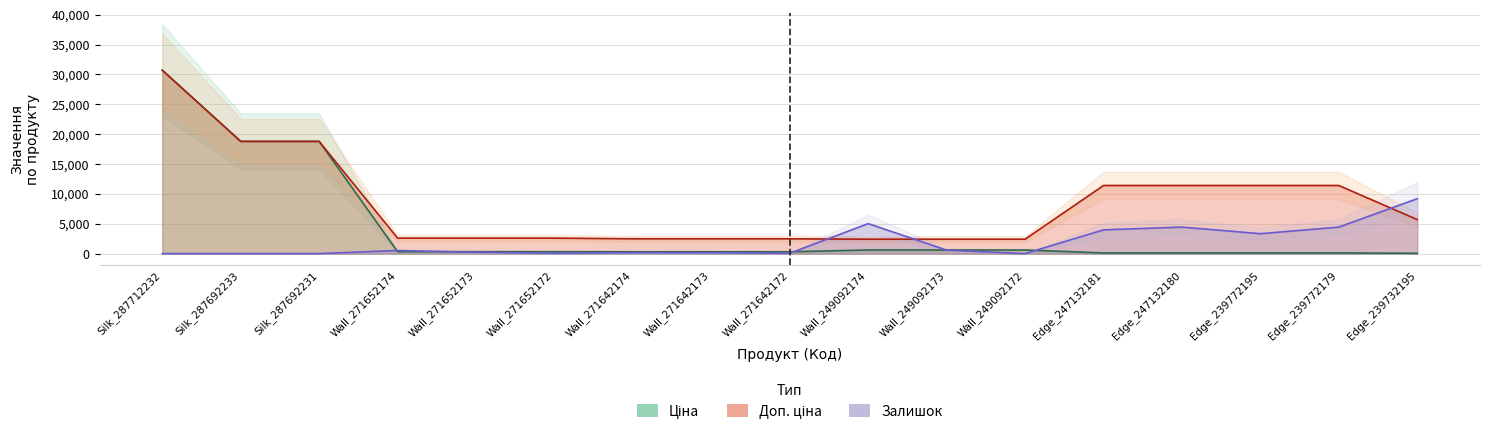

What is the sum of all Залишок values?

32191.8